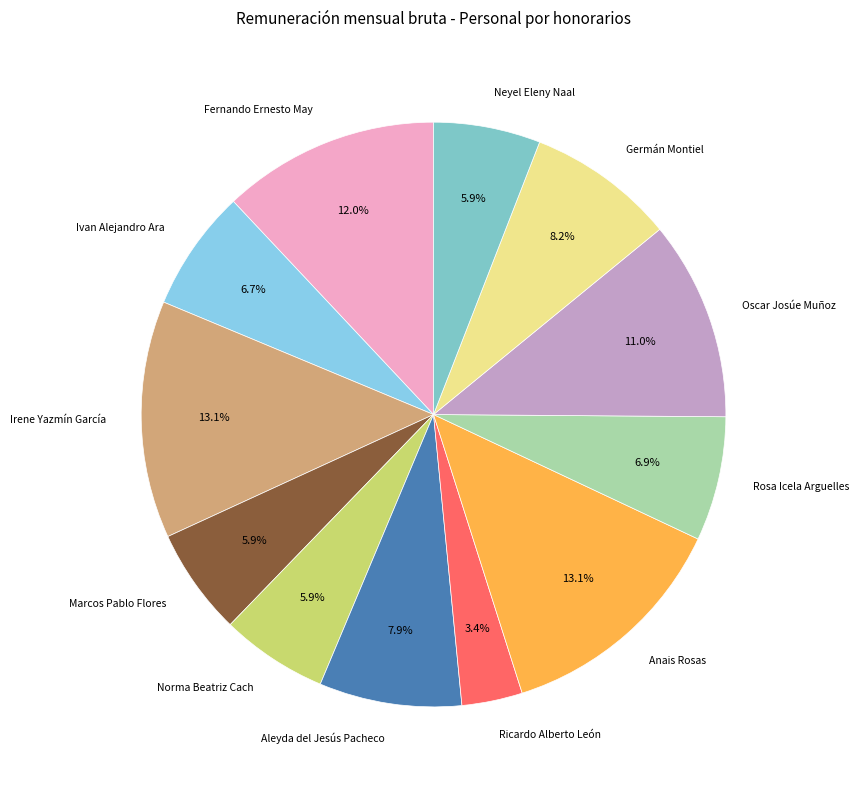

To the nearest percent, what portion does Ivan Alejandro Ara represent?

7%